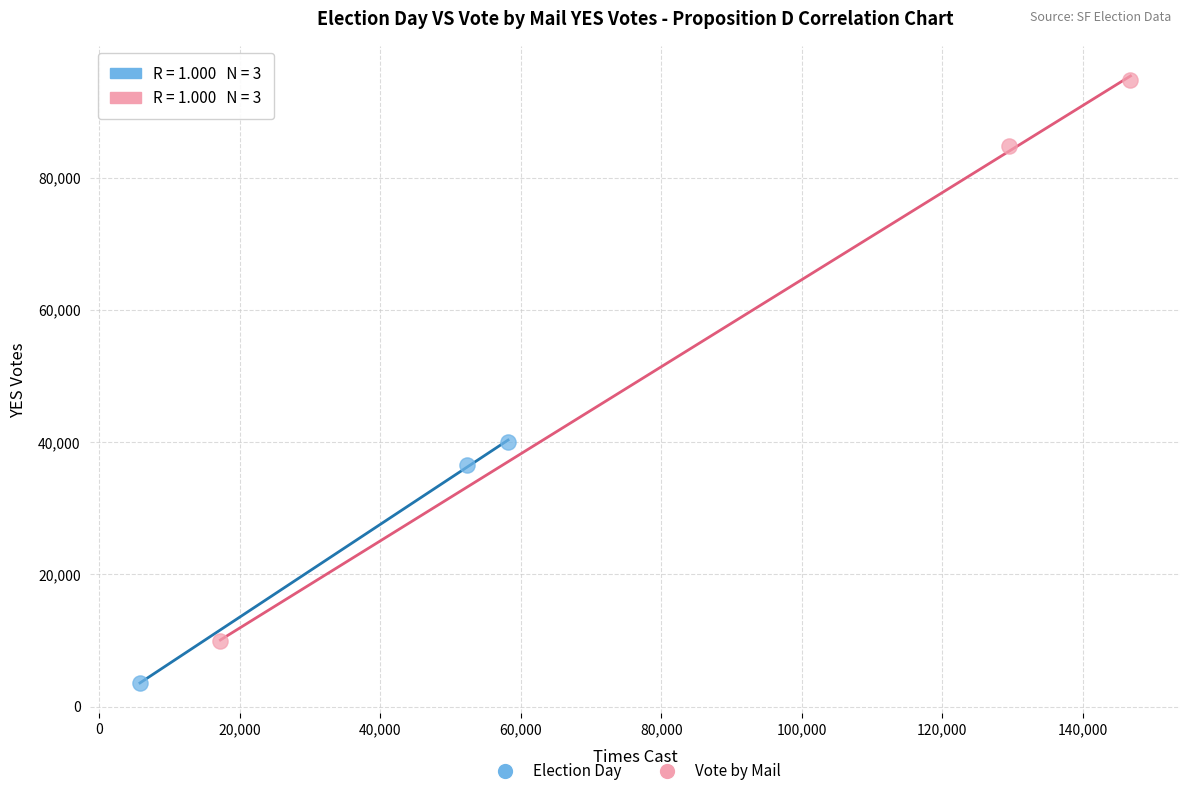

Which series reaches the minimum Y coordinate?

Election Day